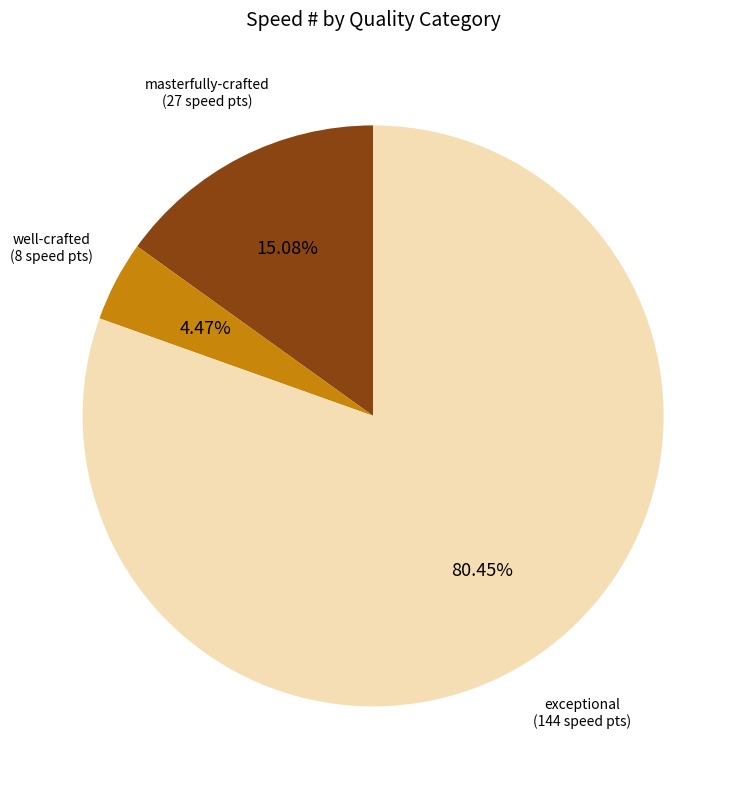

Does any single category account for the majority?

Yes